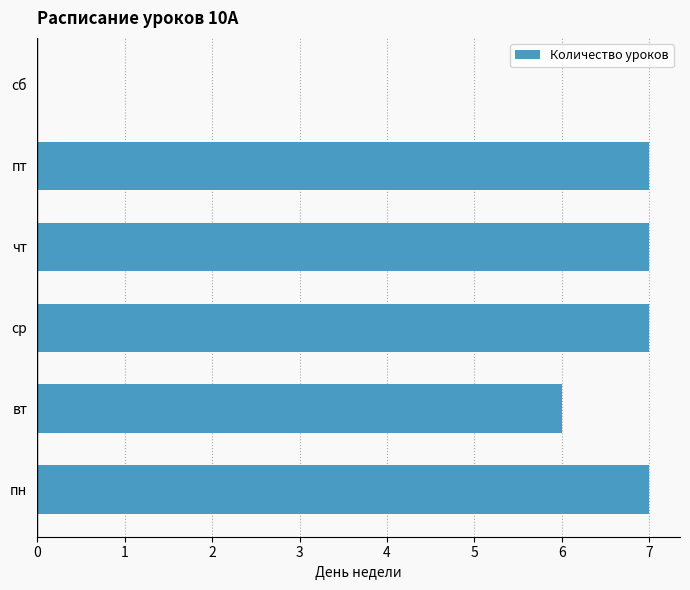

What is the approximate value at чт?

7